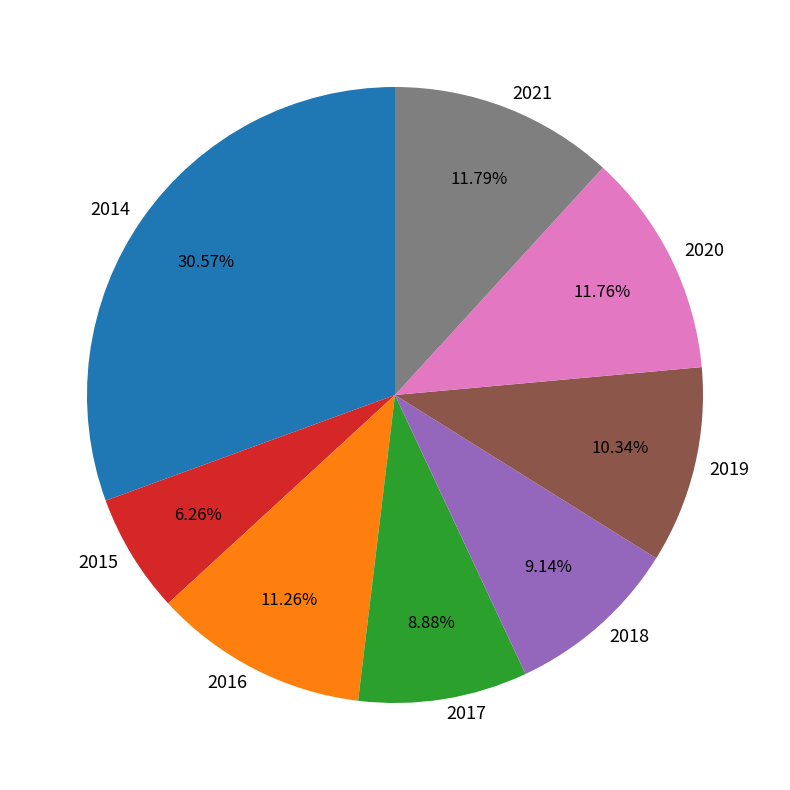

Which has a higher value, 2019 or 2020?

2020